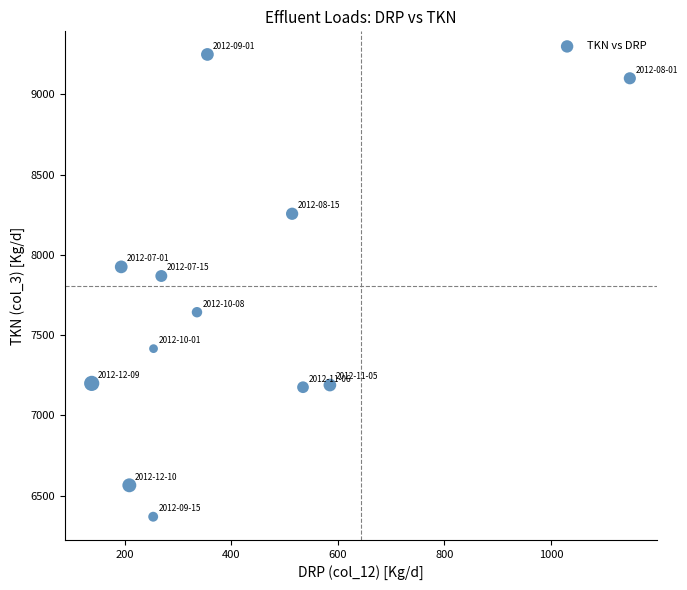

What is the average X value?

399.0